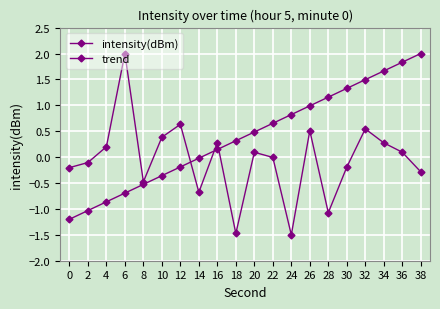

True or false: intensity(dBm) has a value of 0.1 at 20.

True